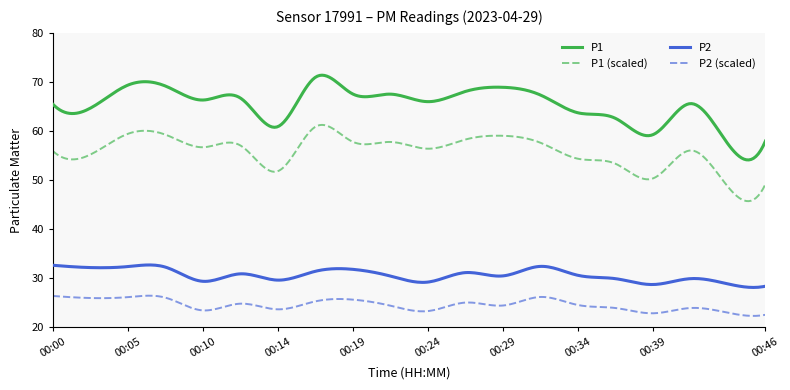

Which series has the widest spread of values?

P1